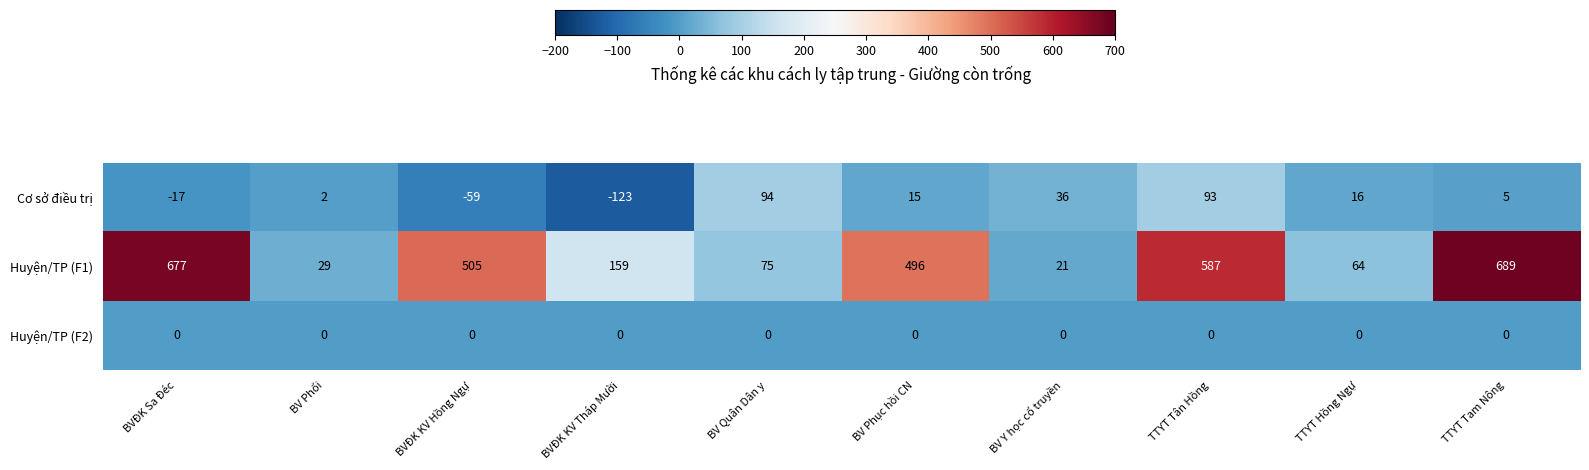

What is the difference between the highest and lowest values at TTYT Tân Hồng?

587